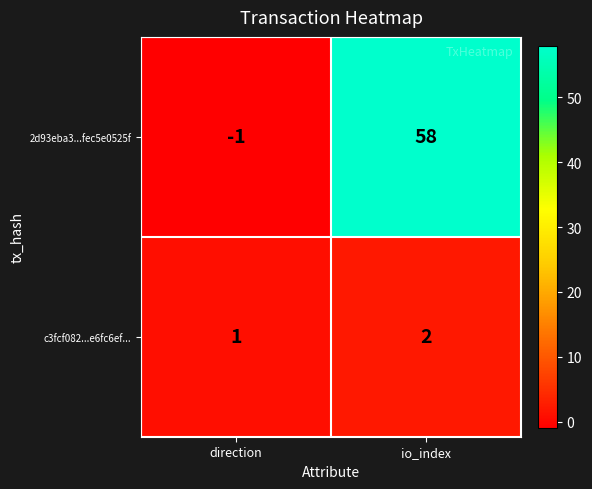

Count the number of data series in this chart.

2